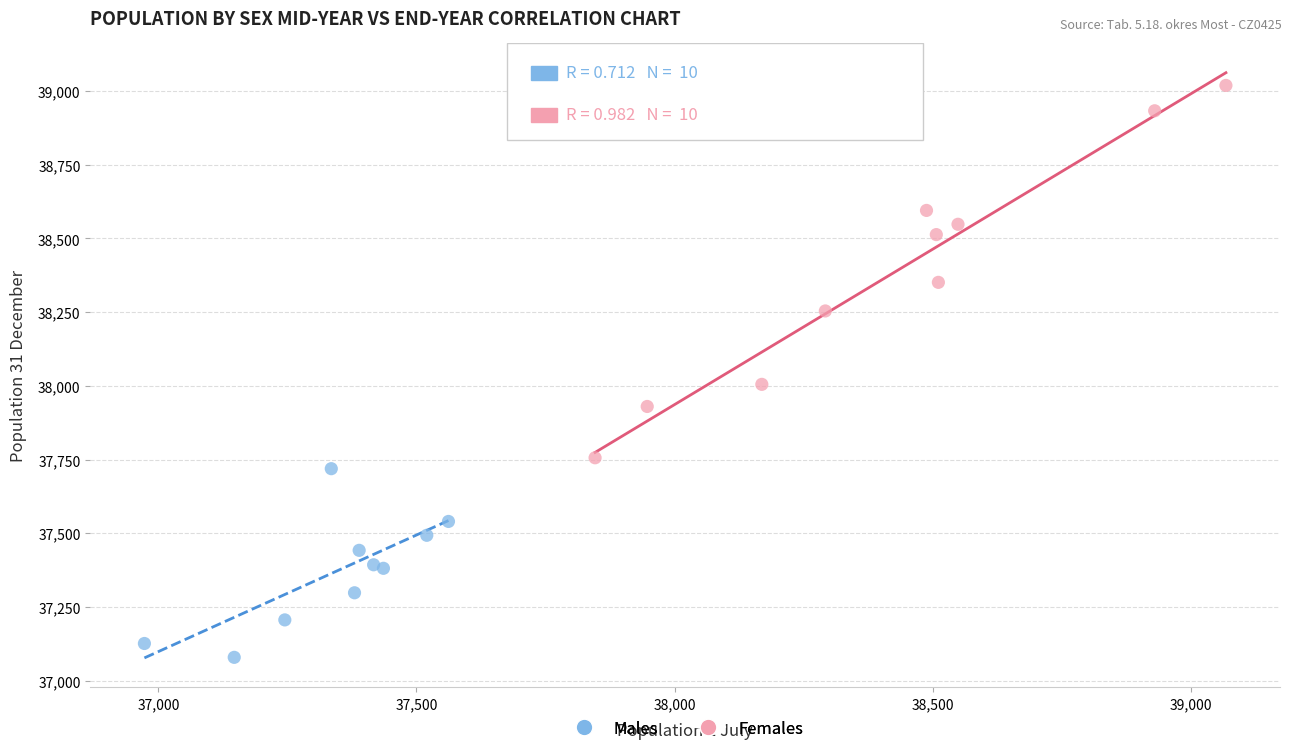

Which series contains the lowest Y value?

Males